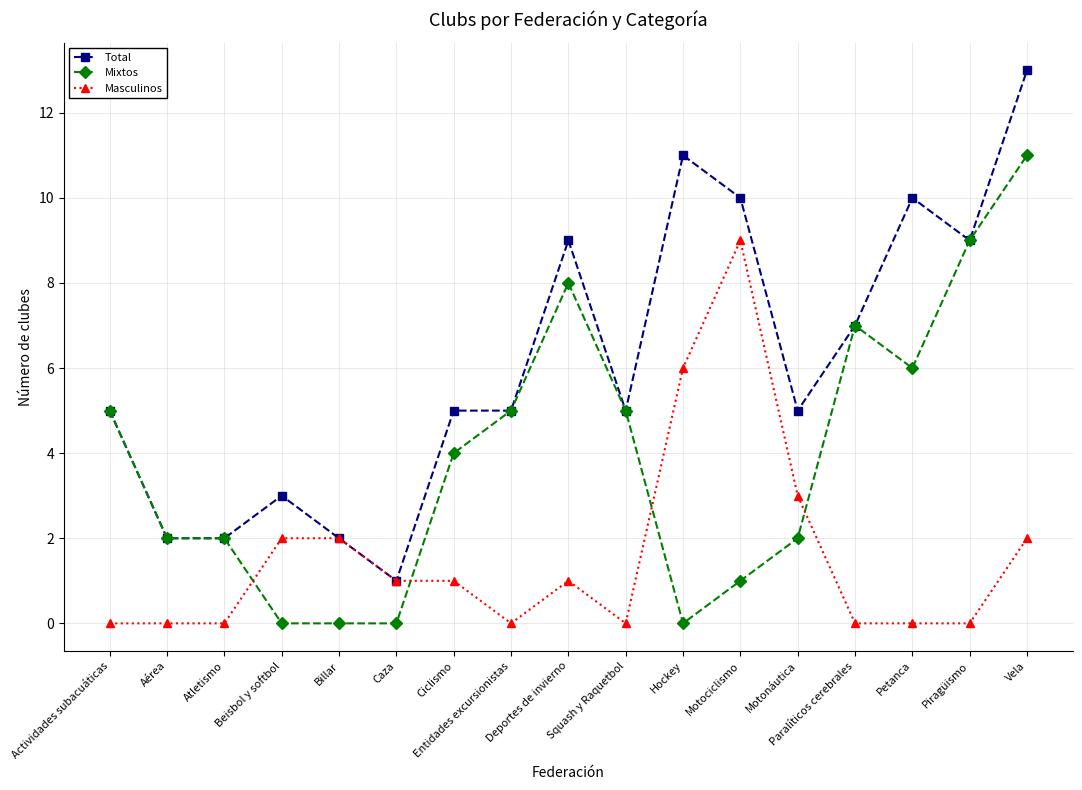

Reading left to right, list all the values displayed in this chart.

Total: 5	2	2	3	2	1	5	5	9	5	11	10	5	7	10	9	13
Mixtos: 5	2	2	0	0	0	4	5	8	5	0	1	2	7	6	9	11
Masculinos: 0	0	0	2	2	1	1	0	1	0	6	9	3	0	0	0	2